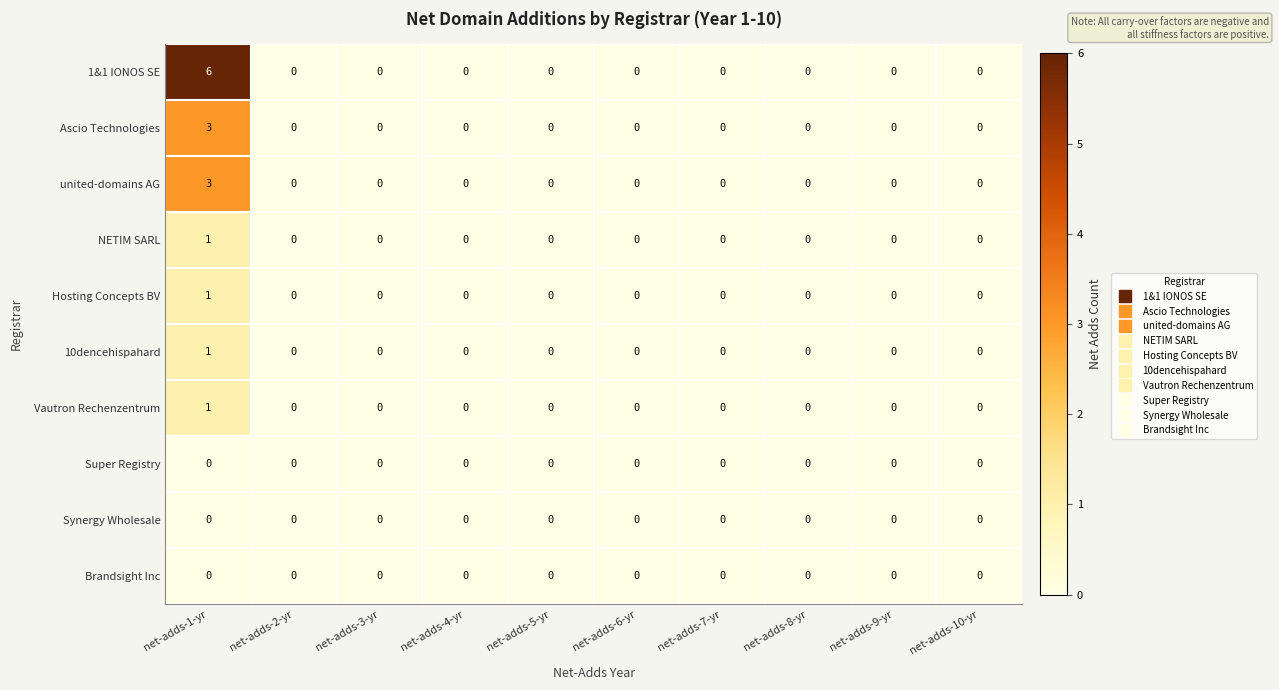

What is the difference between the maximum and minimum values in the Ascio Technologies series?

3